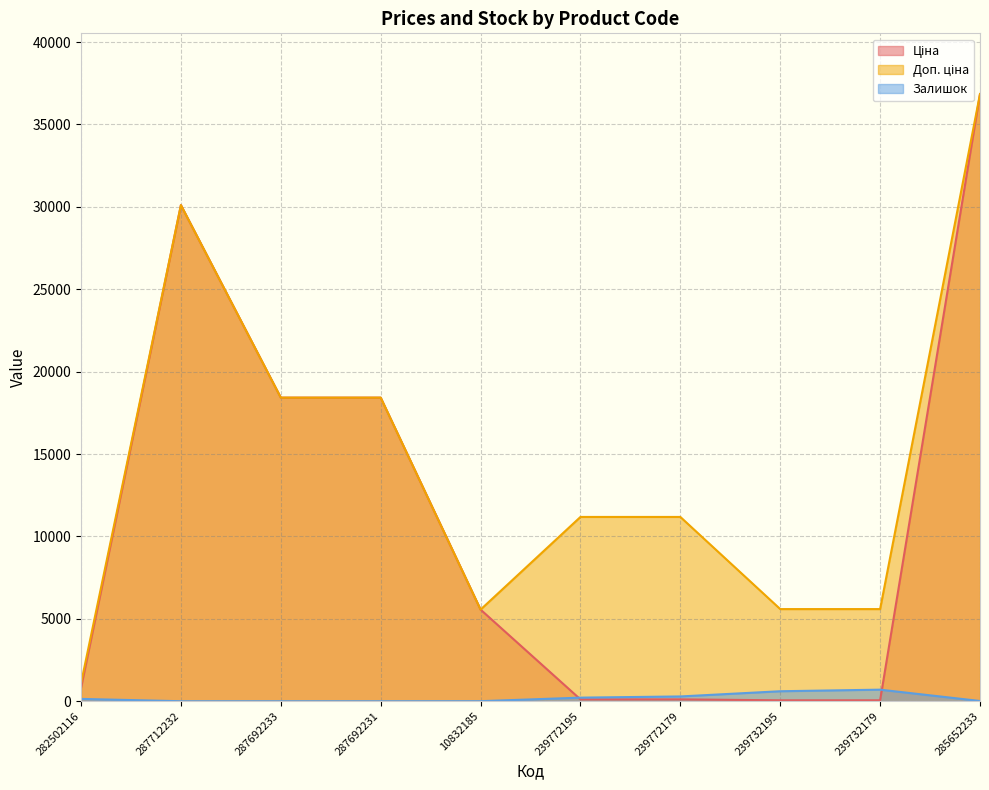

What is the difference between the Залишок values at 287692231 and 239772195?

218.0